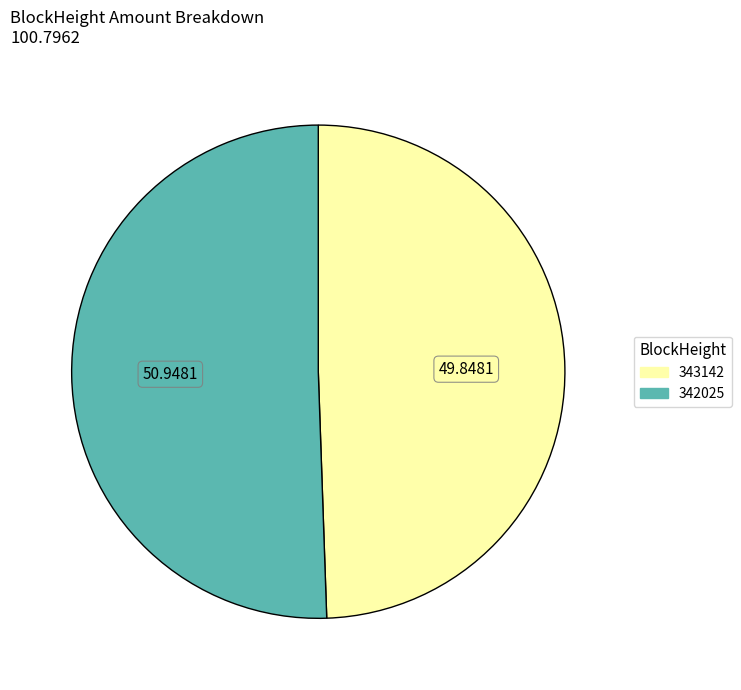

Count the number of slices in the pie.

2